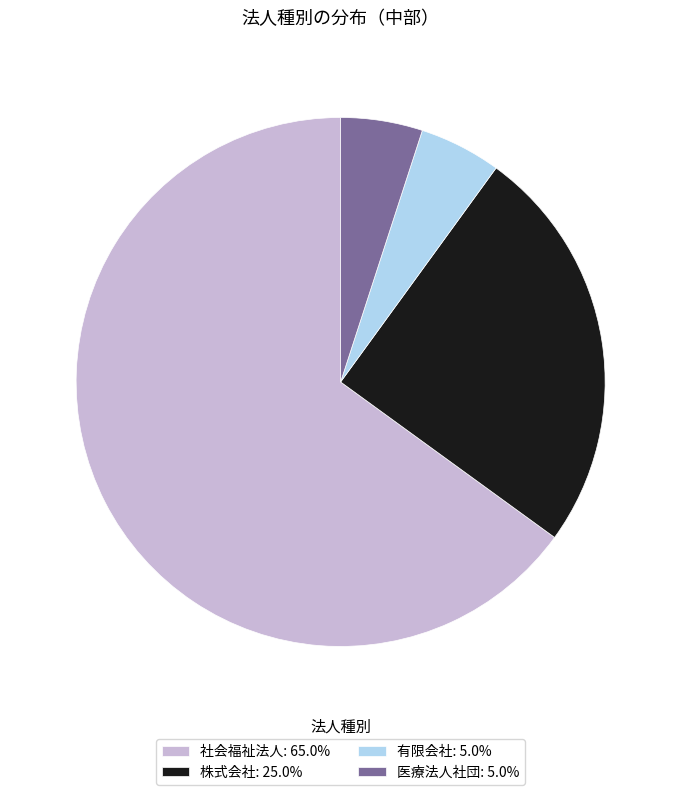

Does any single category account for the majority?

Yes